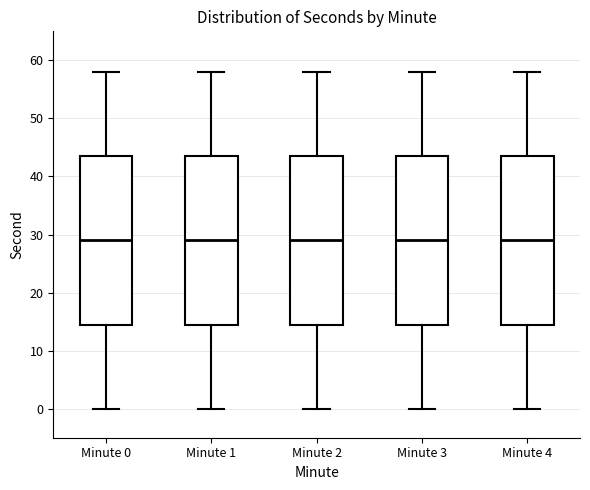

Where is the upper edge of the box for Minute 0 on the y-axis? The values are not printed on the chart, so give them approximately, as read against the axis.

44